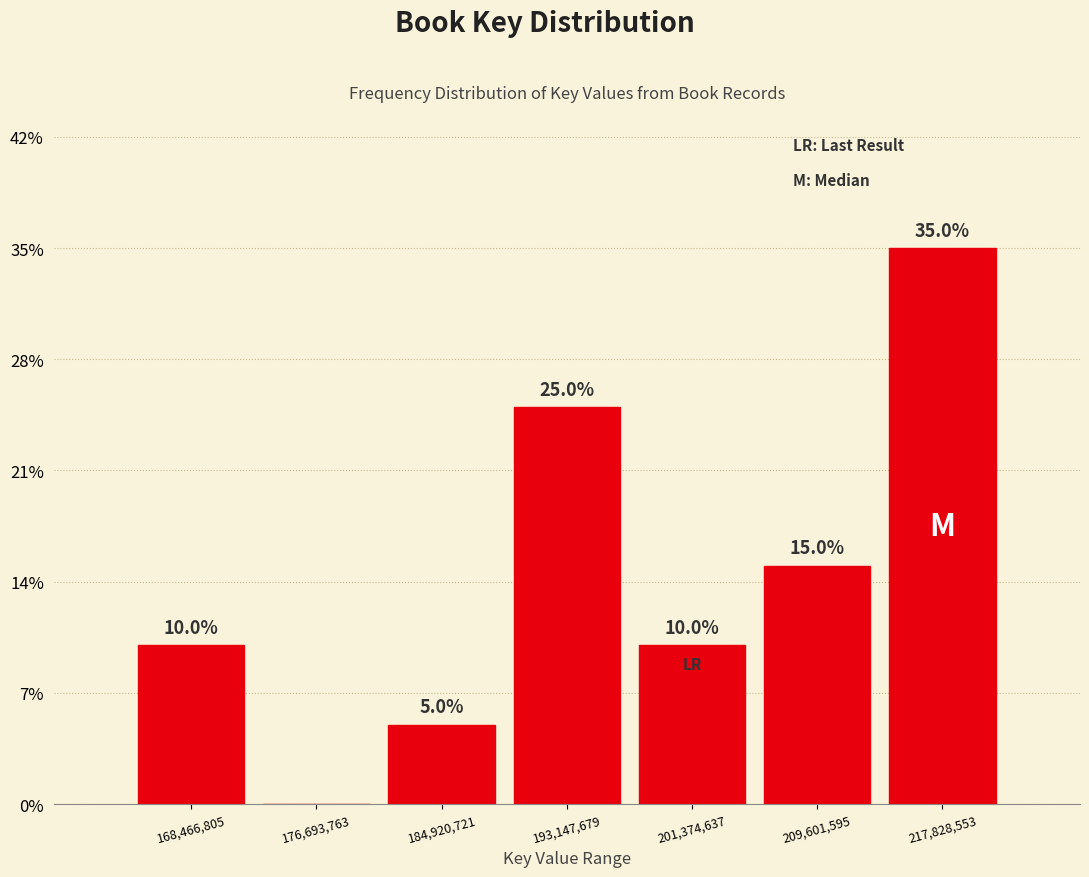

Over which range of the x-axis is the bar tallest?

214000000 to 222000000